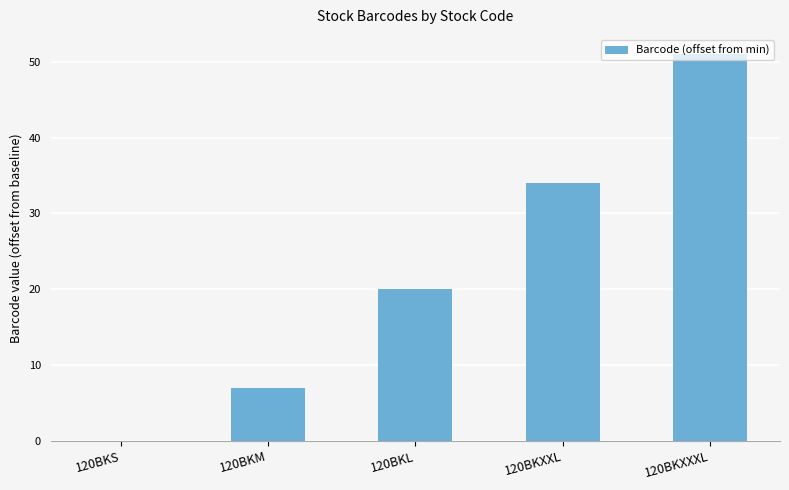

Is it true that the value at 120BKXXXL is 74?

False